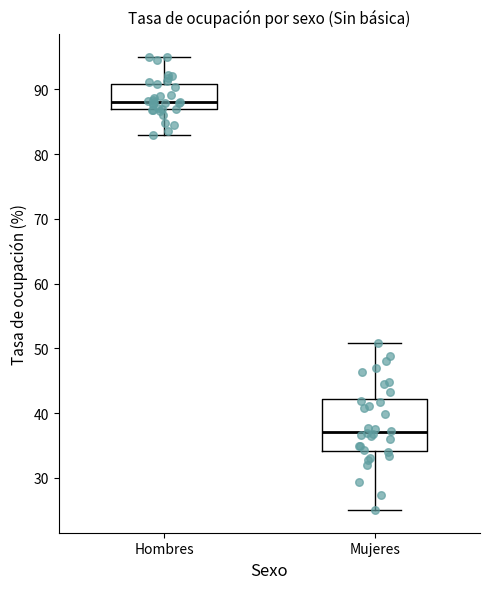

Comparing the boxes themselves (not the whiskers), which one is the tallest?

Mujeres